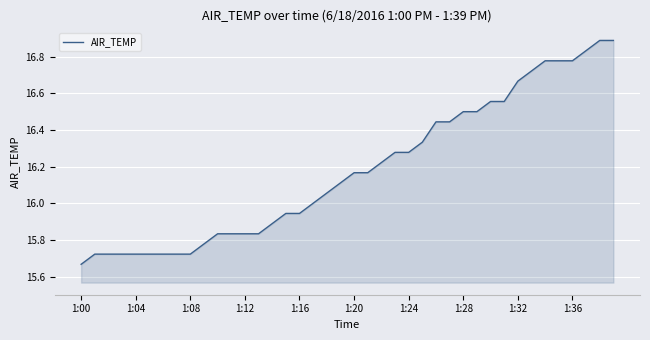

What is the difference between the maximum and minimum values?

1.2